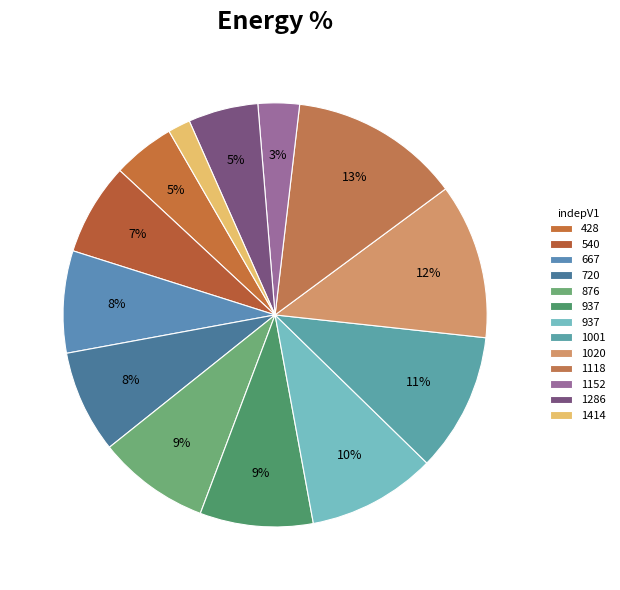

How many slices are in this pie chart?

13